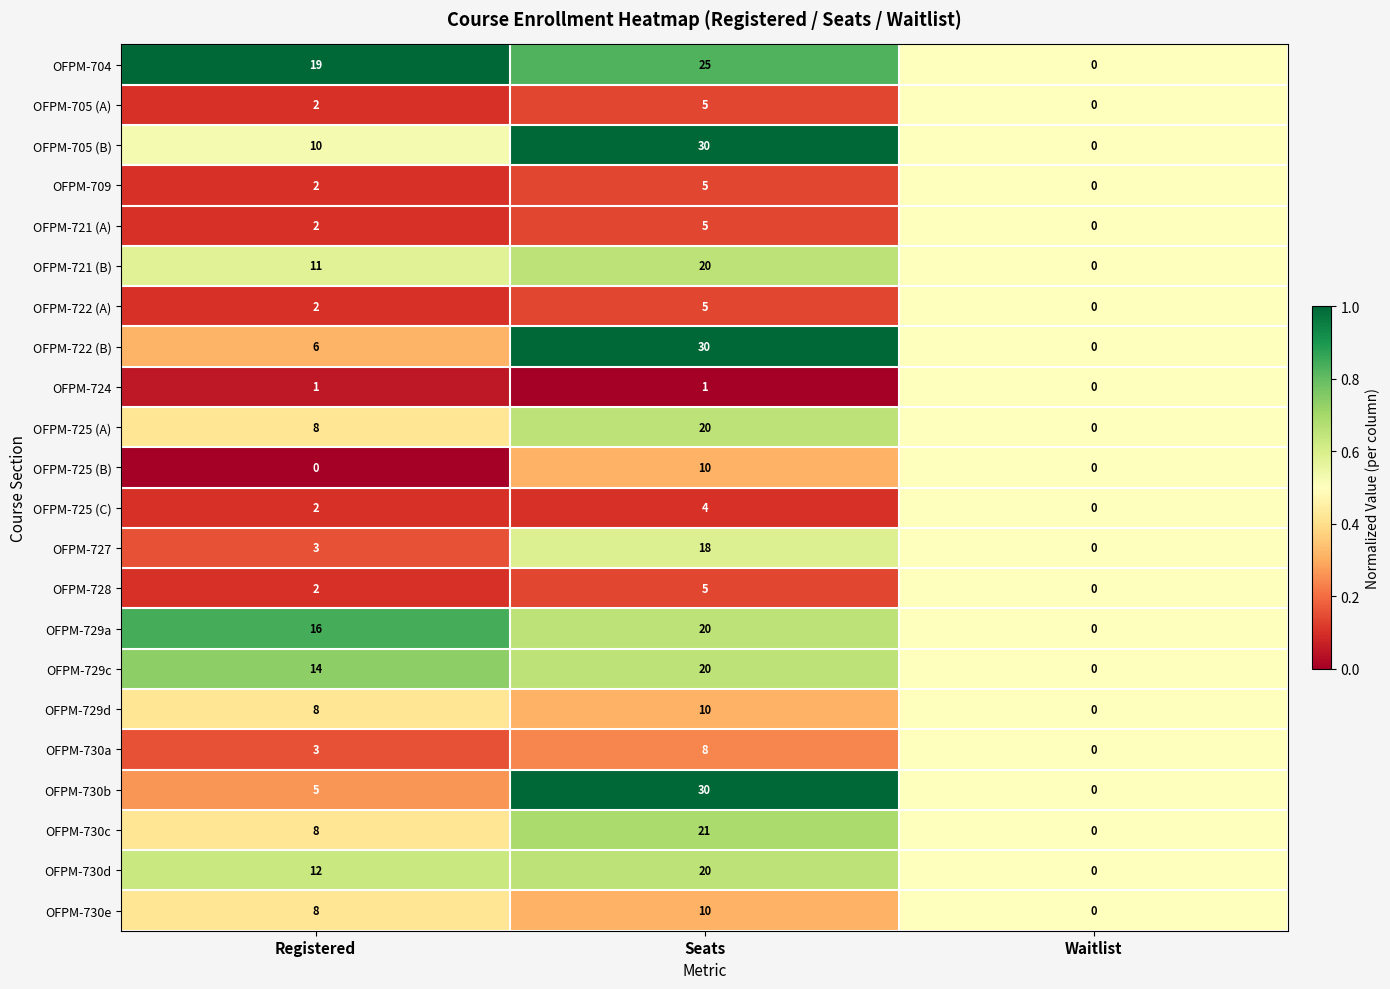

What is the maximum value shown in the chart?

30